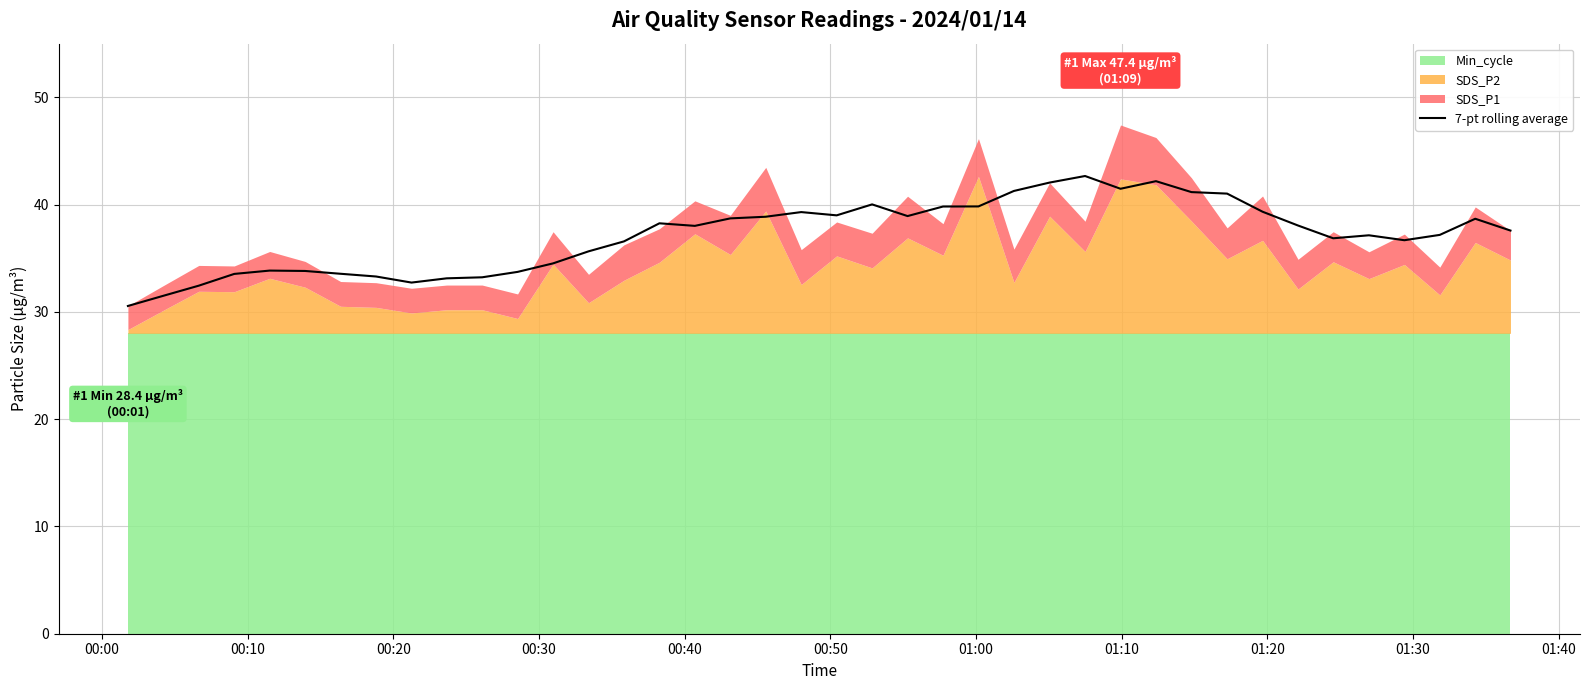

What is the minimum value for 7-pt rolling average?

30.6